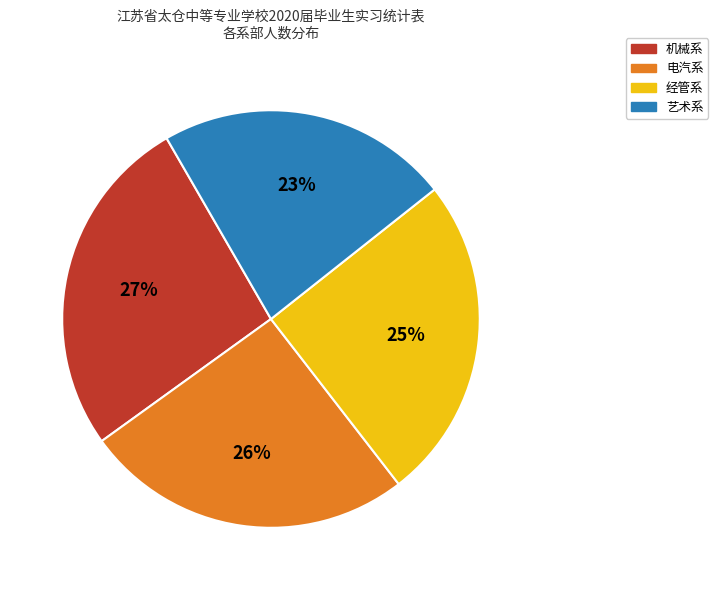

To the nearest percent, what is the difference between the largest and smallest slice percentages?

4%